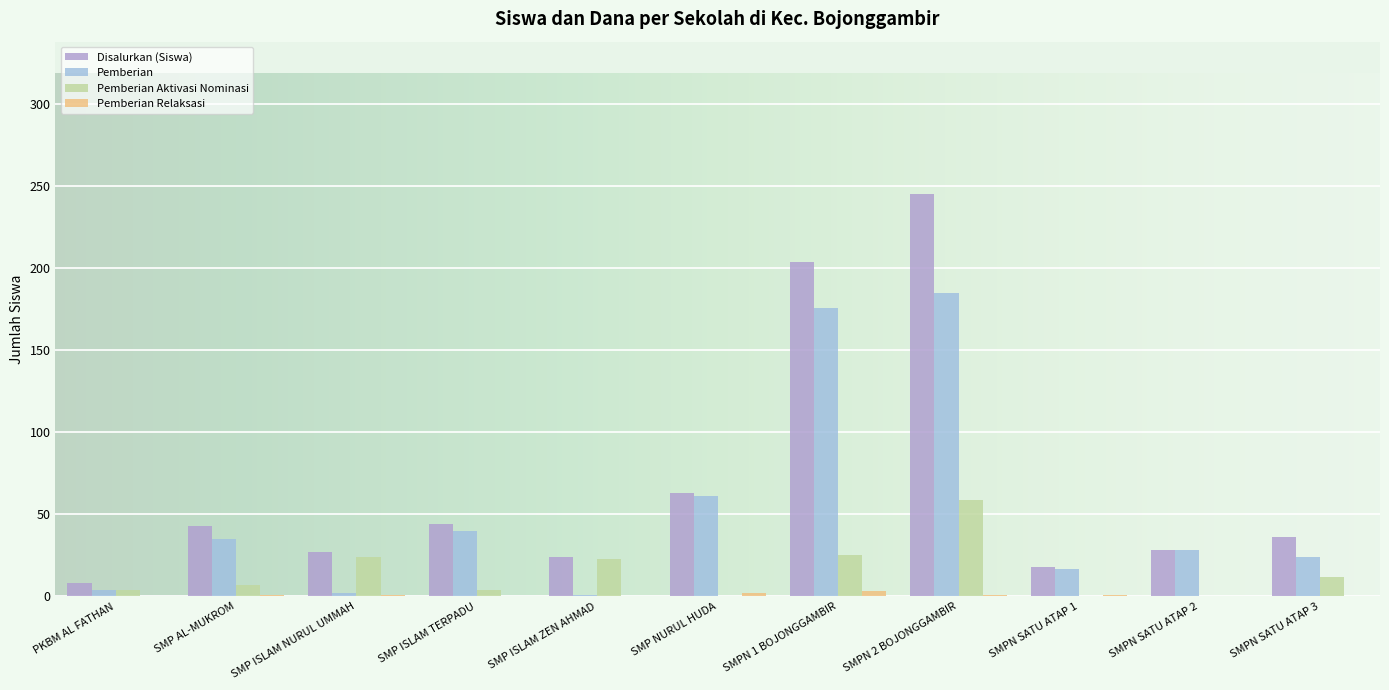

At how many categories does at least one series exceed 114?

2